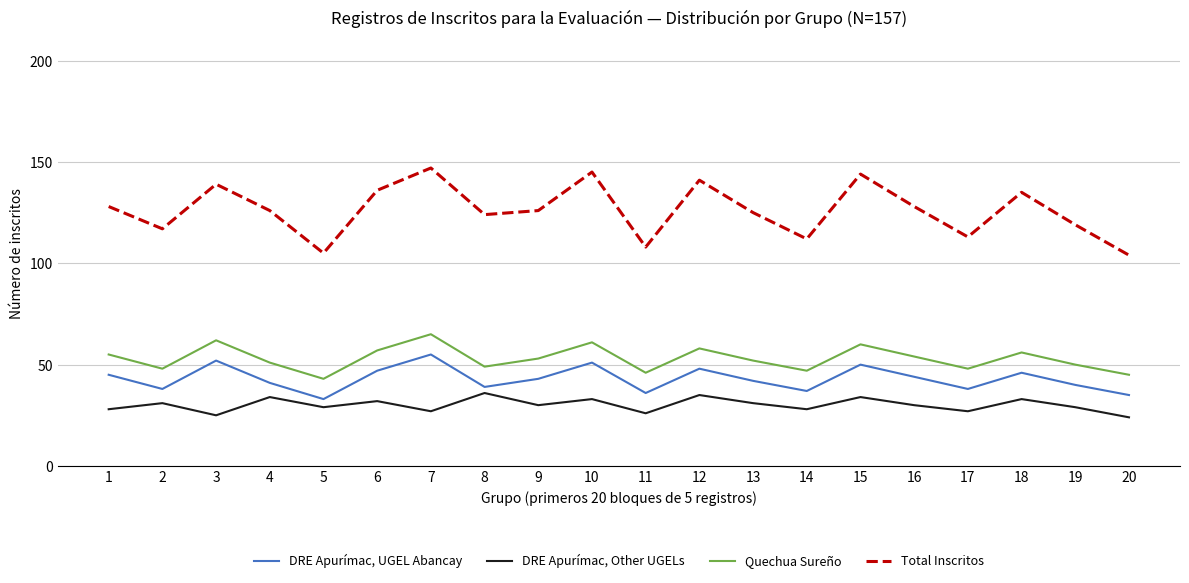

What is the smallest value displayed?

24